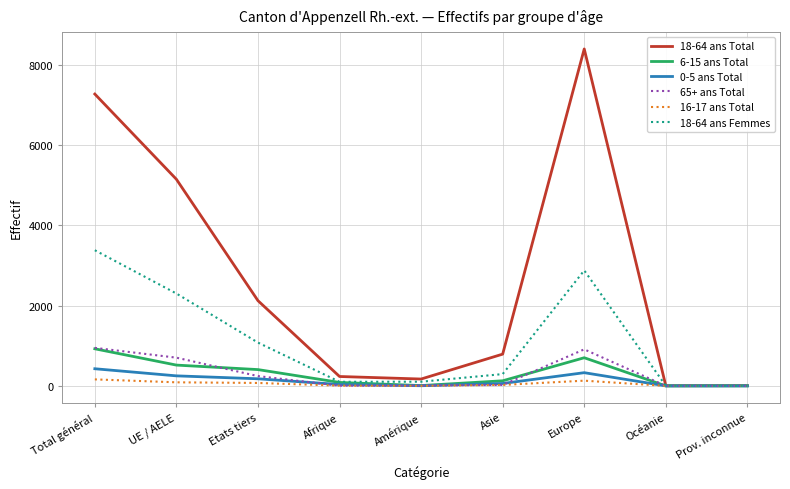

Is it true that 65+ ans Total equals 317 at Prov. inconnue?

False